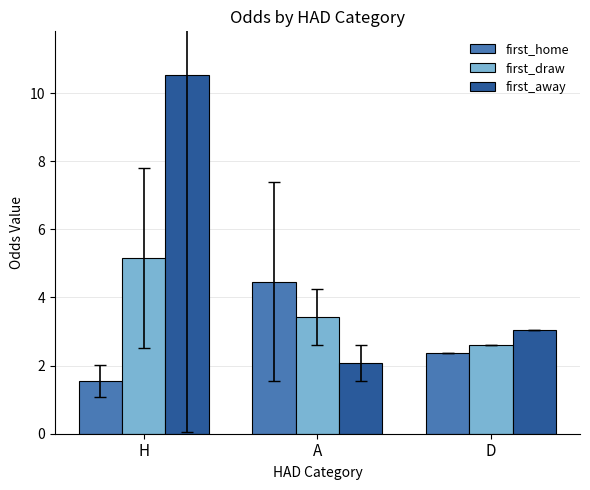

Where does the first_home series first go above 2?

A